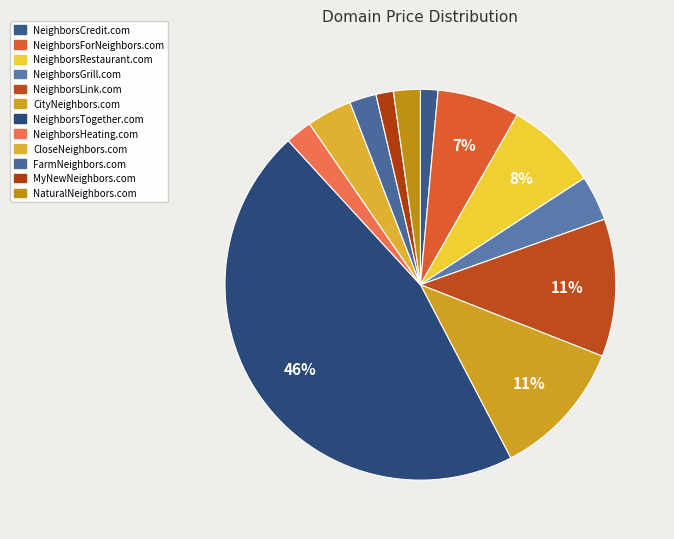

The NeighborsCredit.com slice represents 1% of the pie. True or false?

True